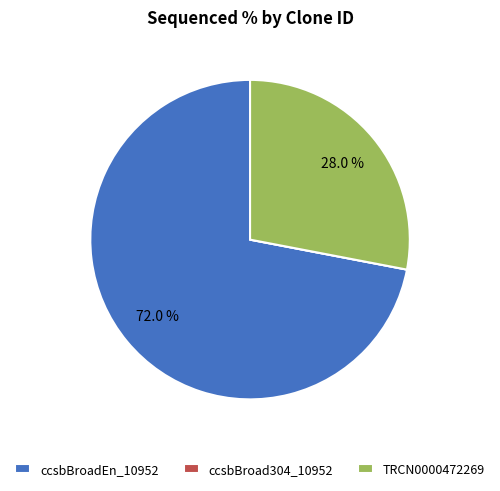

To the nearest percent, what is the average slice percentage?

33%